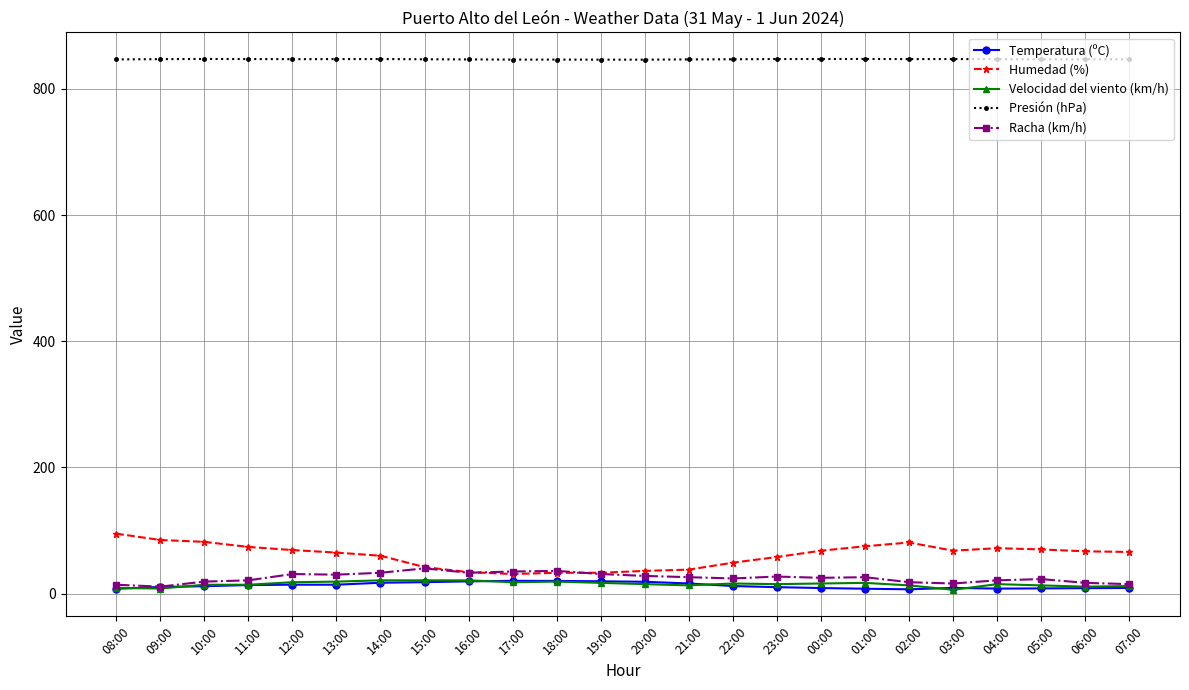

What is the label of the 13th point from the left?

20:00